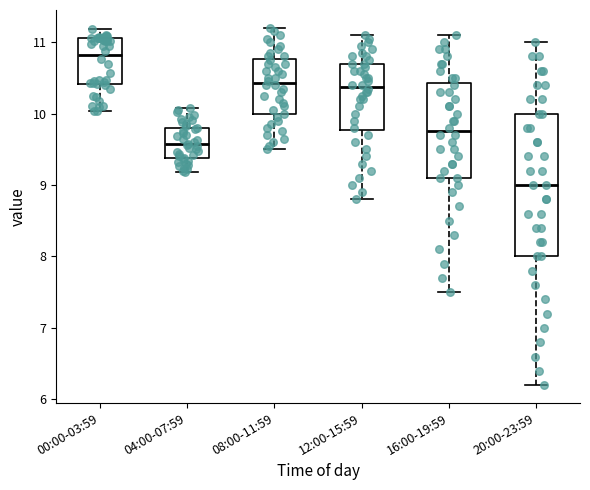

Which box is the tallest, from its lower edge to its upper edge?

20:00-23:59